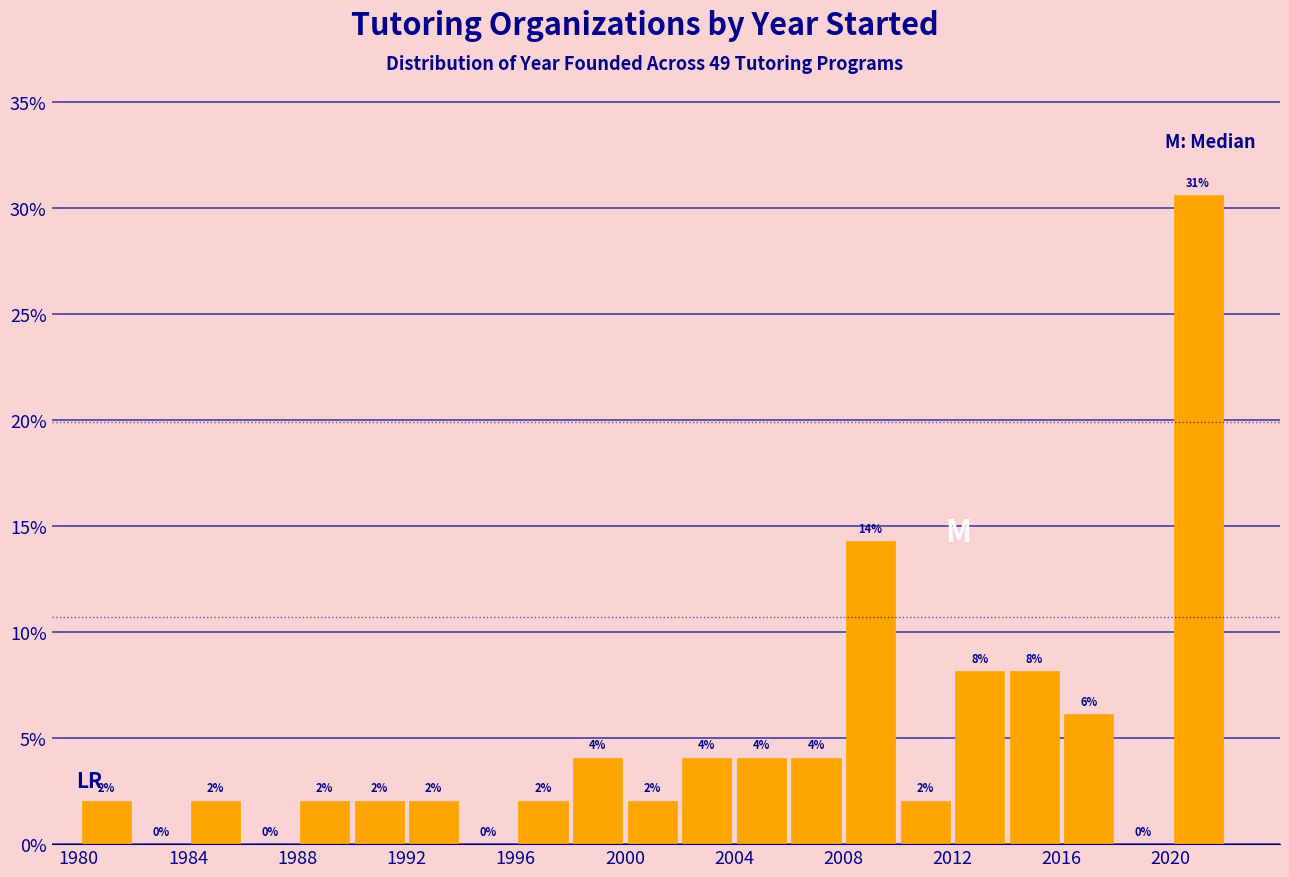

Over which range of the x-axis is the bar tallest?

2020 to 2022